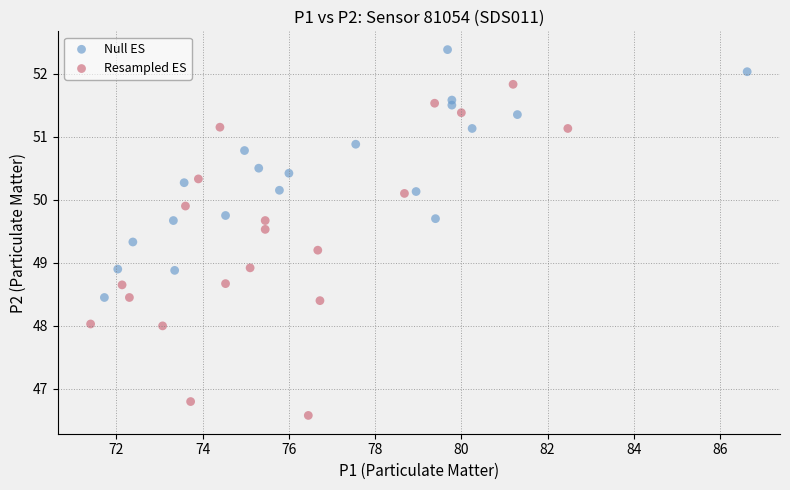

Which series contains the highest Y value?

Null ES